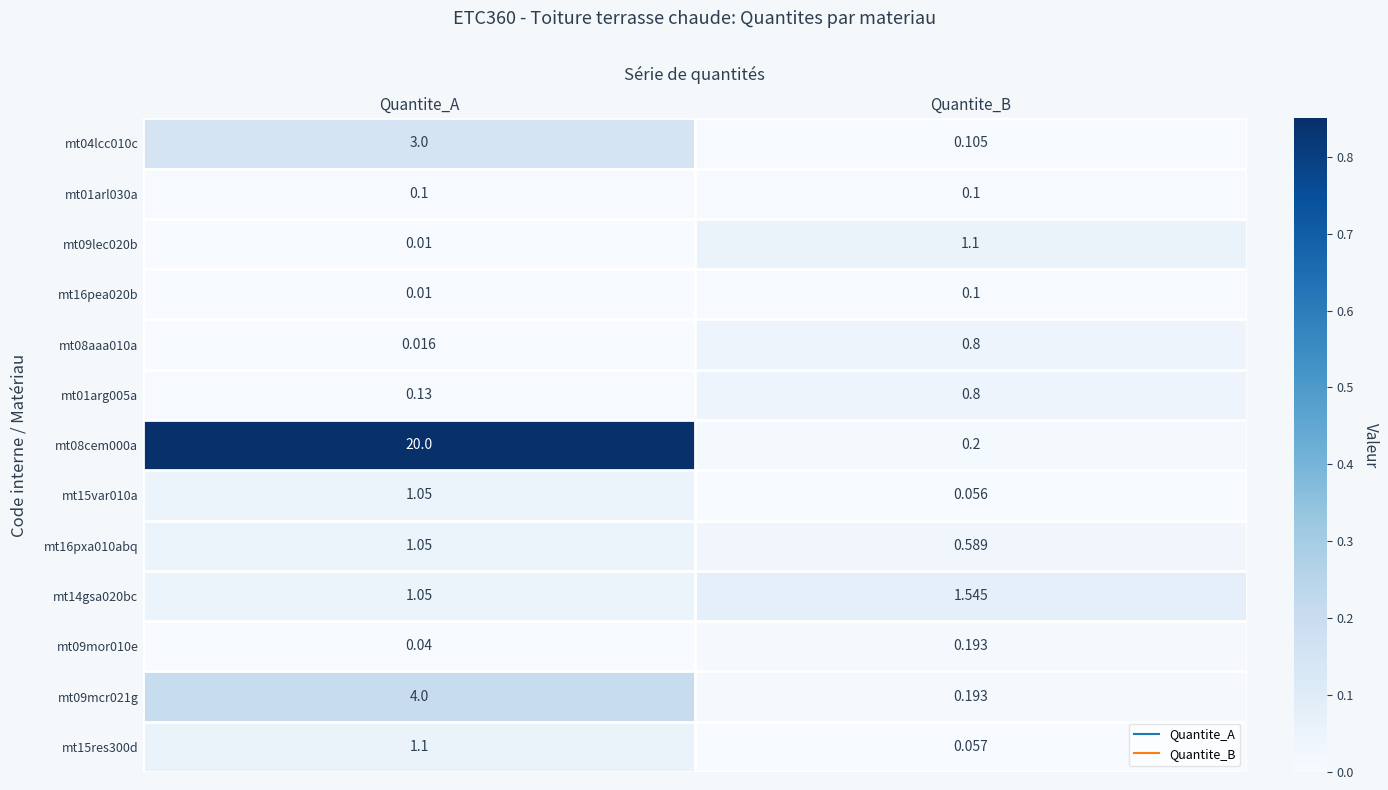

Which label corresponds to the smallest value in the chart?

Quantite_A